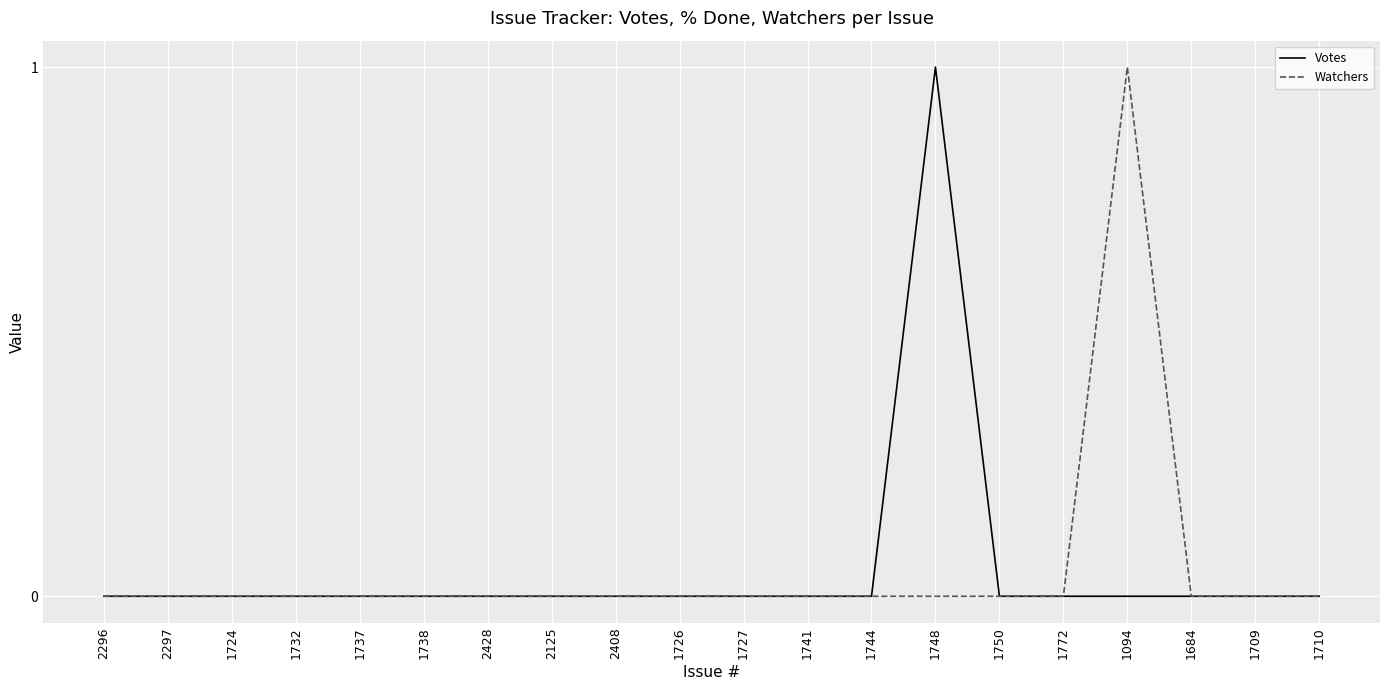

The Watchers series shows -1 at 1737. True or false?

False